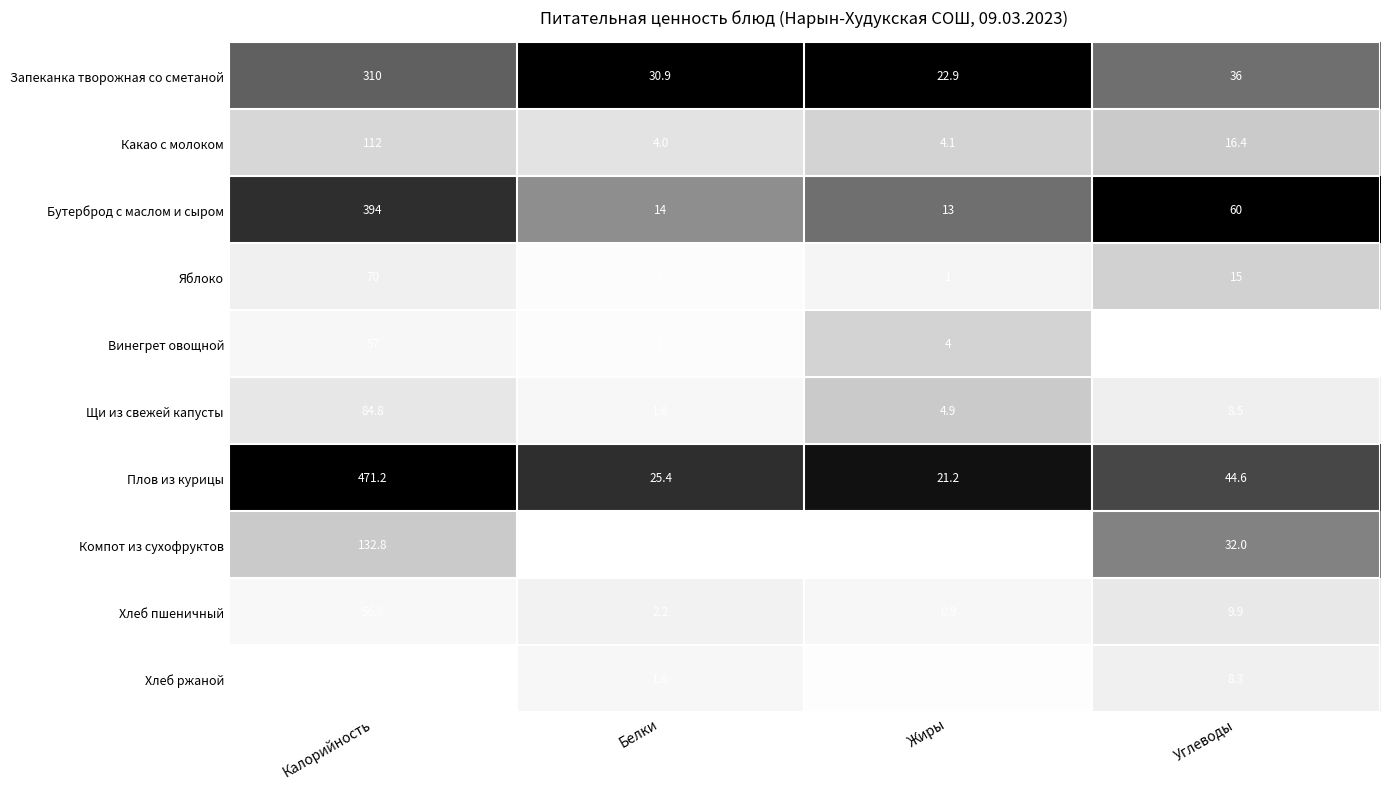

At which label is Щи из свежей капусты closest to 43?

Углеводы